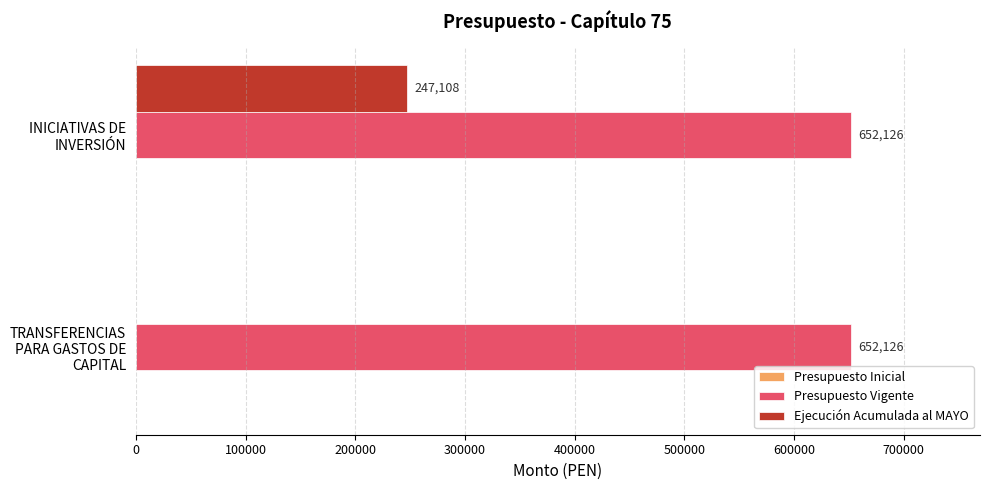

Is it true that Ejecución Acumulada al MAYO equals 99732 at TRANSFERENCIAS PARA GASTOS DE CAPITAL?

False